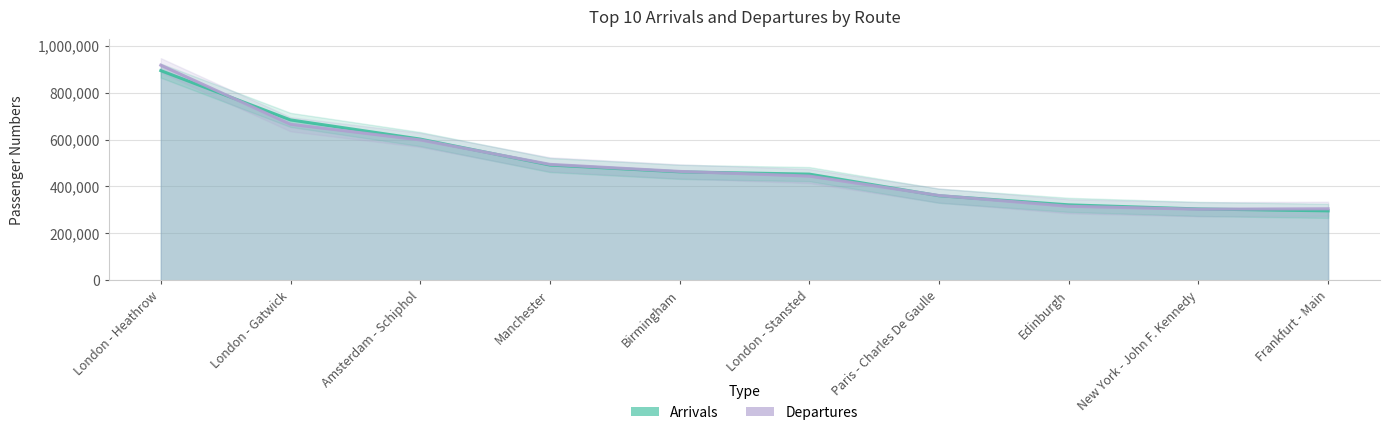

Where is Departures nearest to the value 609931?

Amsterdam - Schiphol